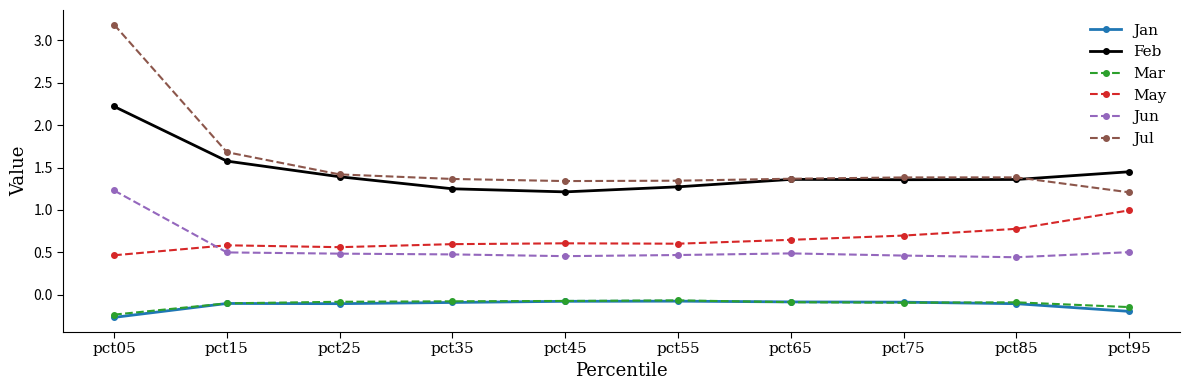

How many data points does each series have?

10